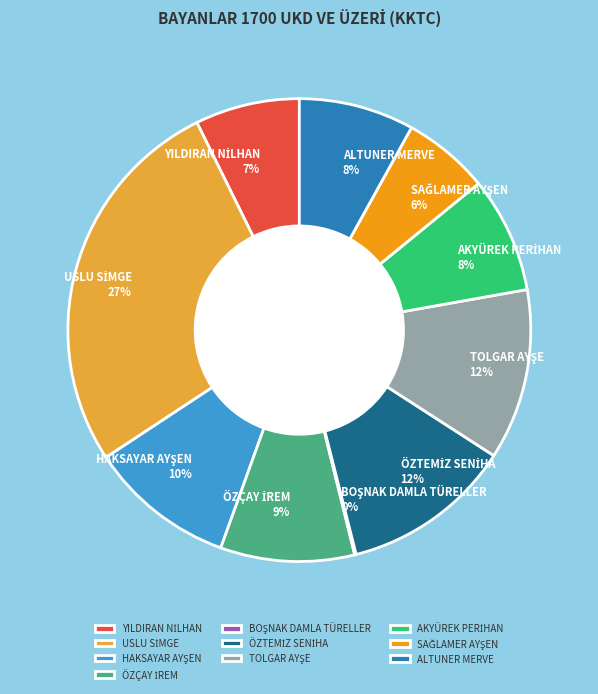

To the nearest percent, what is the difference between the largest and smallest slice percentages?

27%